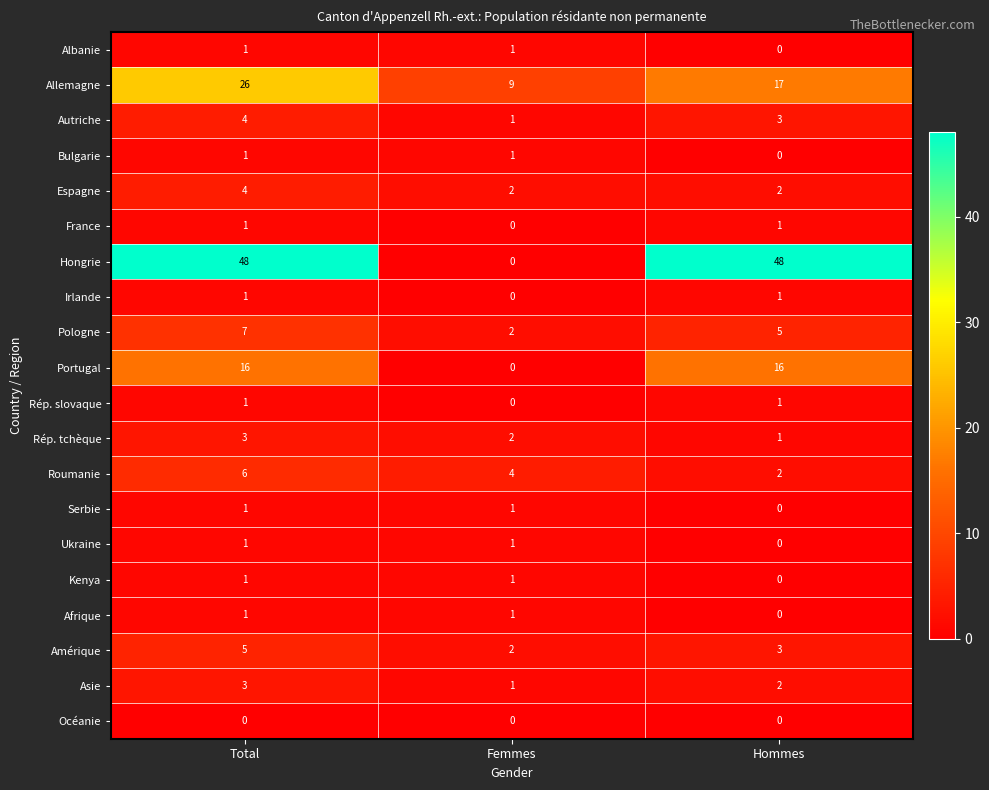

Count the Bulgarie values in the range 0 to 1.

3